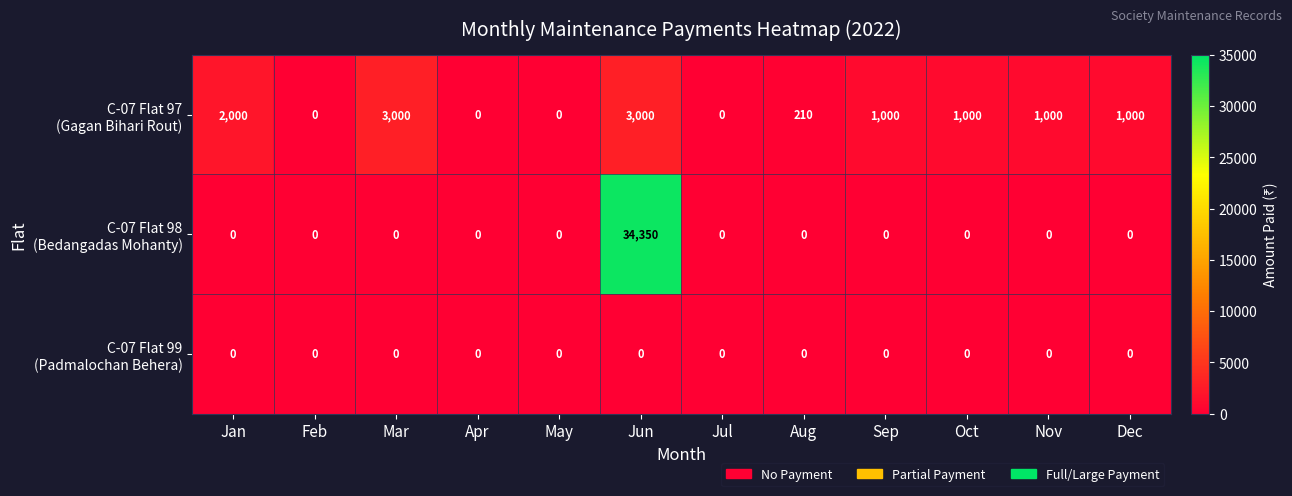

What is the total value across all series at Jun?

37350